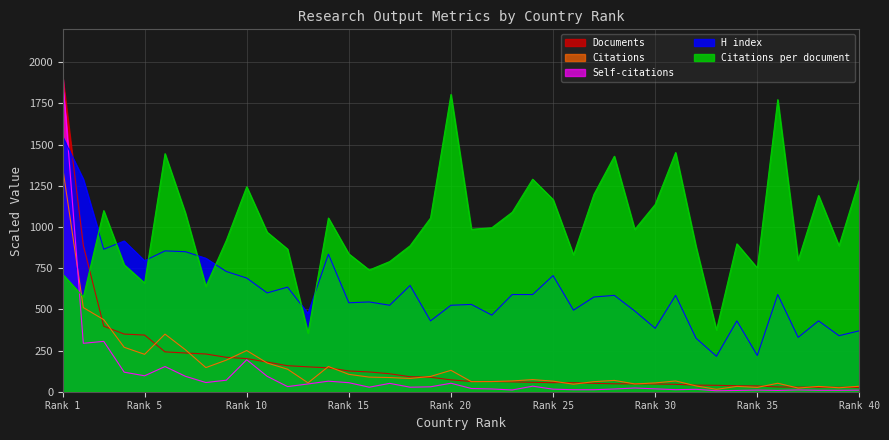

What are all the series names shown in the legend?

Documents, Citations, Self-citations, H index, Citations per document